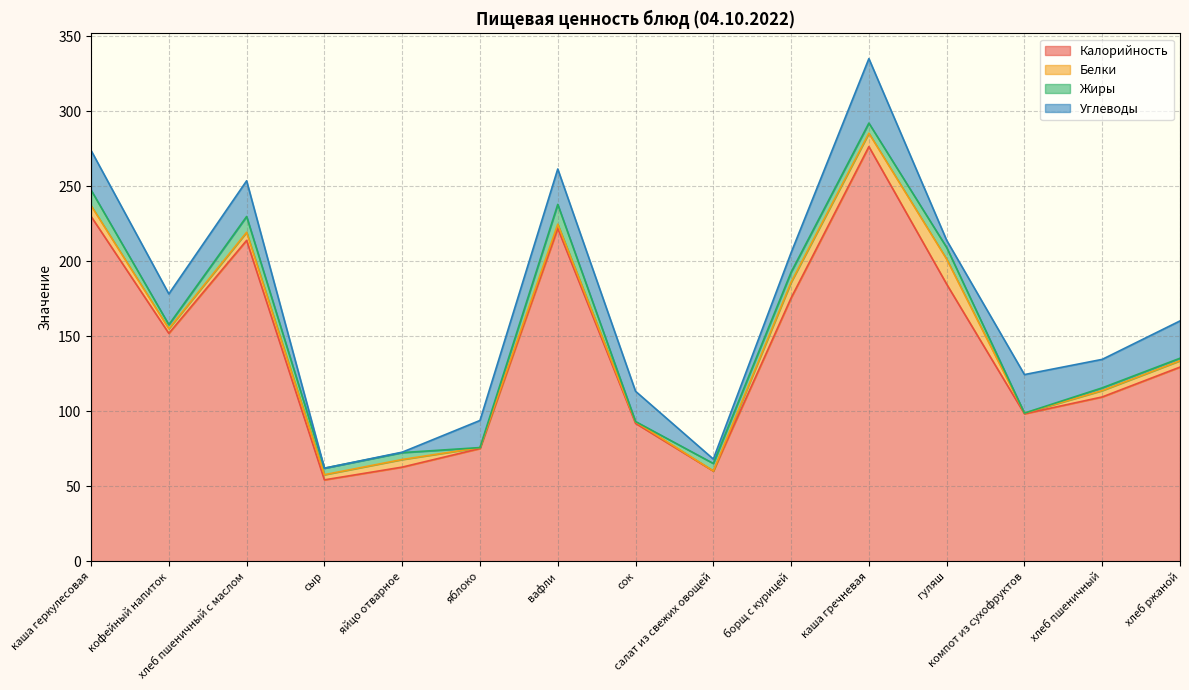

Is the value of Калорийность at хлеб пшеничный greater than the value of Жиры at гуляш?

Yes